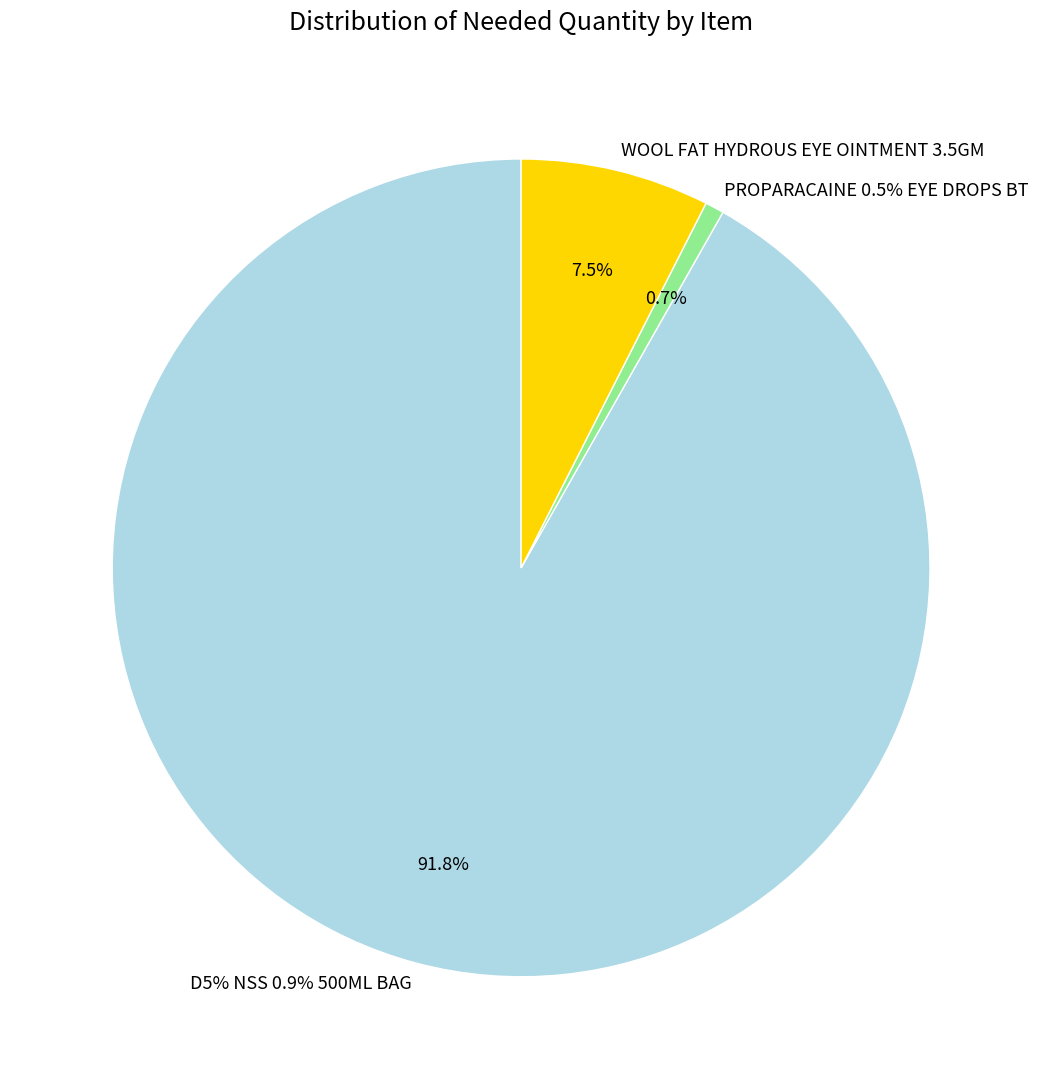

What is the ratio of the value at WOOL FAT HYDROUS EYE OINTMENT 3.5GM to the value at D5% NSS 0.9% 500ML BAG?

0.1